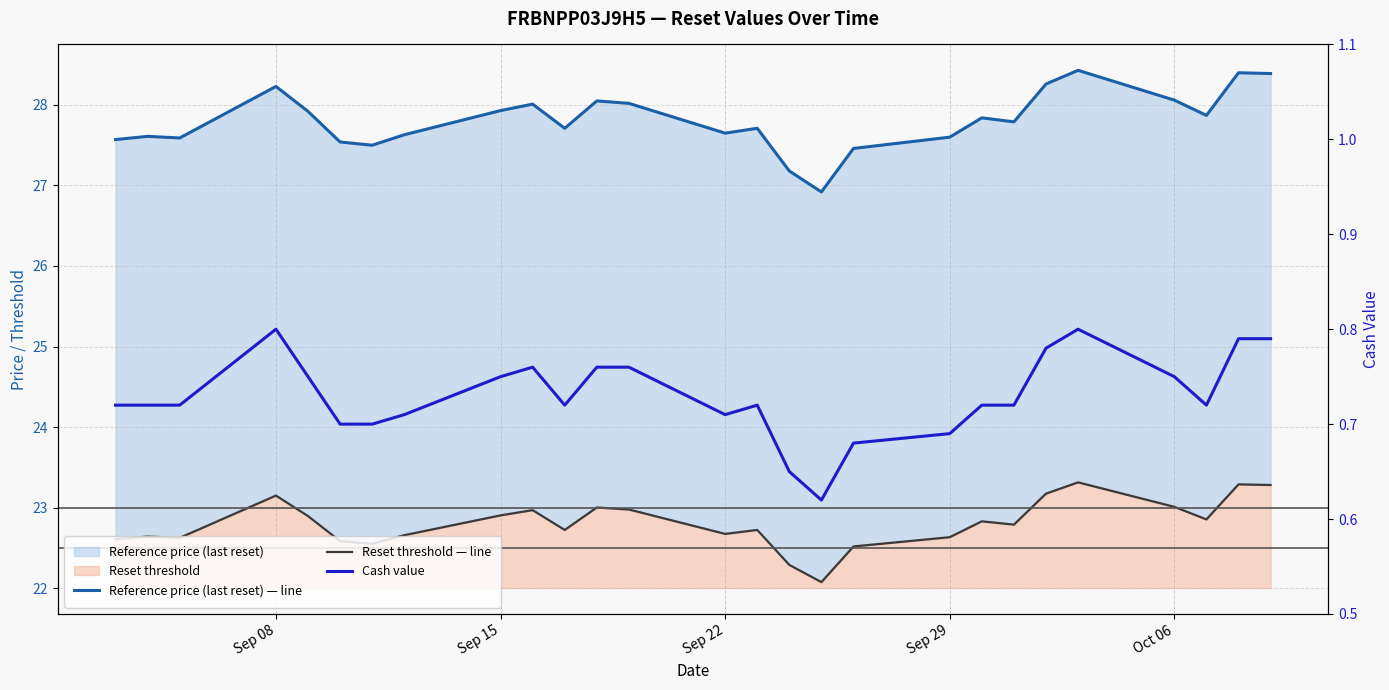

What is the greatest value displayed?

28.4